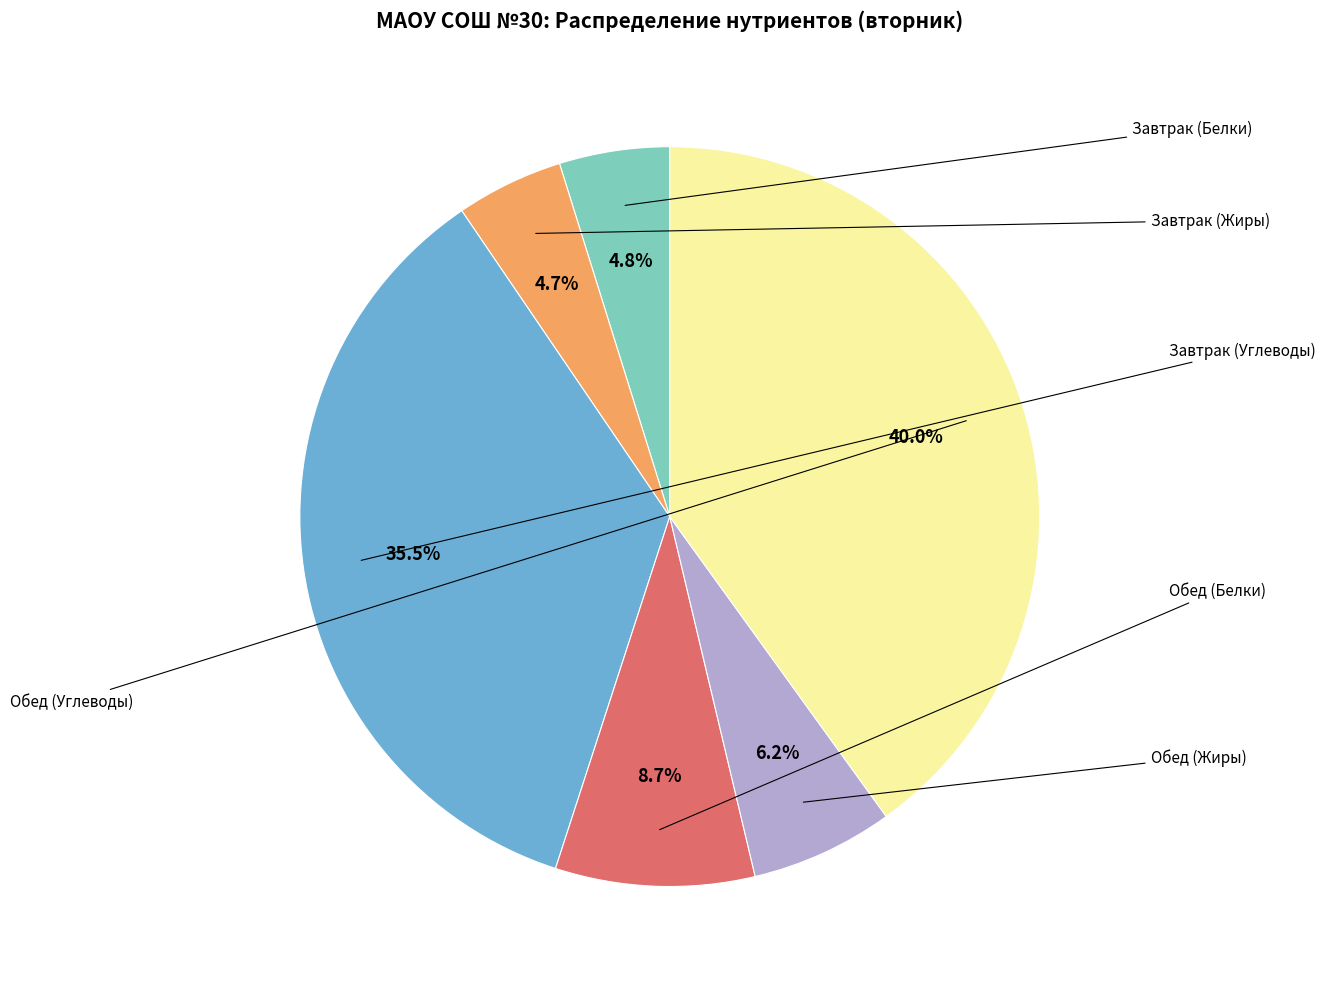

Is there a majority slice in this chart?

No